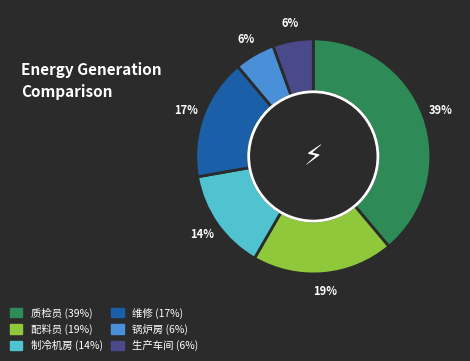

How many segments does this pie chart have?

6